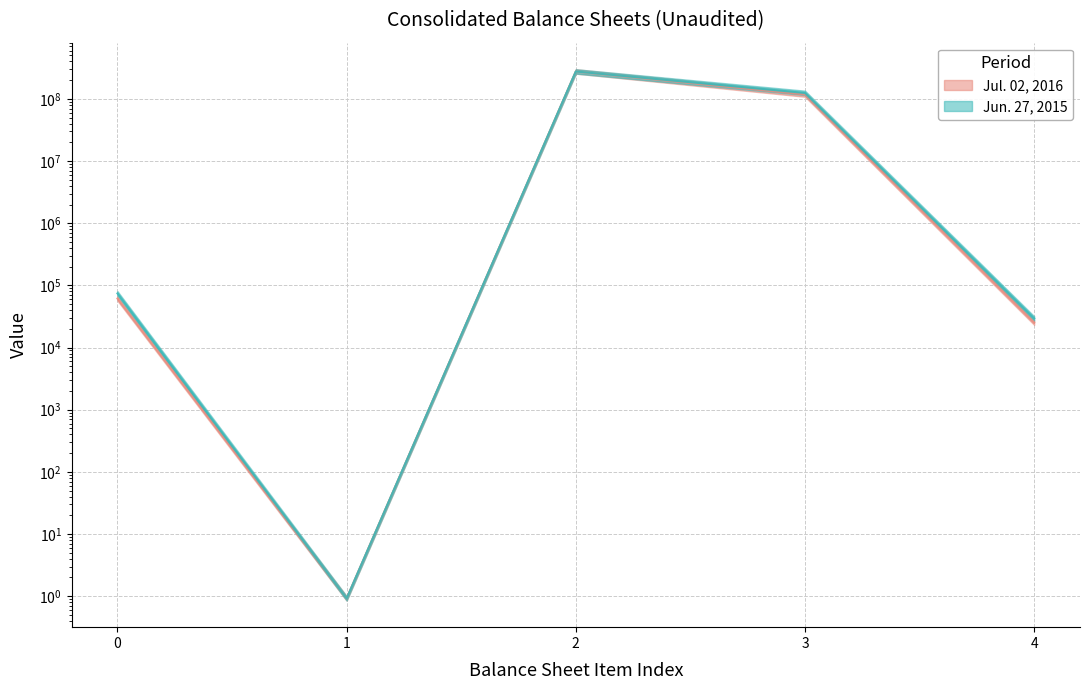

In Jun. 27, 2015, how many points are lower than both neighbors (excluding endpoints)?

1